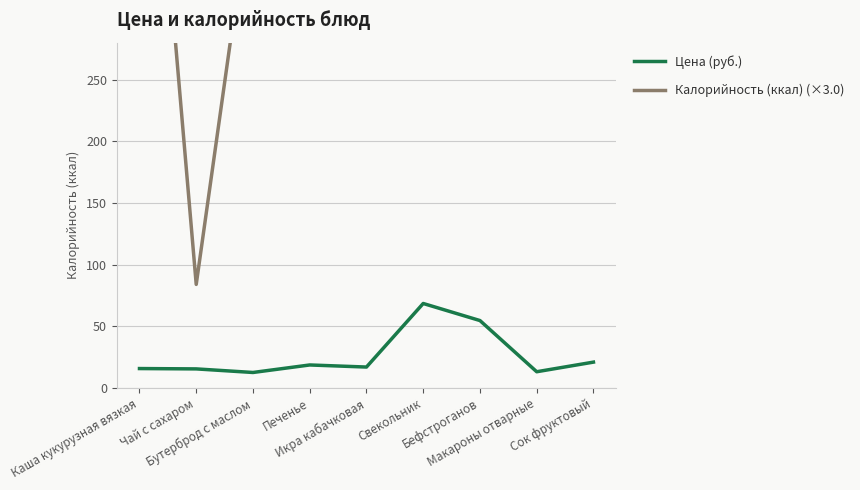

At which category is the sum across all series the highest?

Бефстроганов